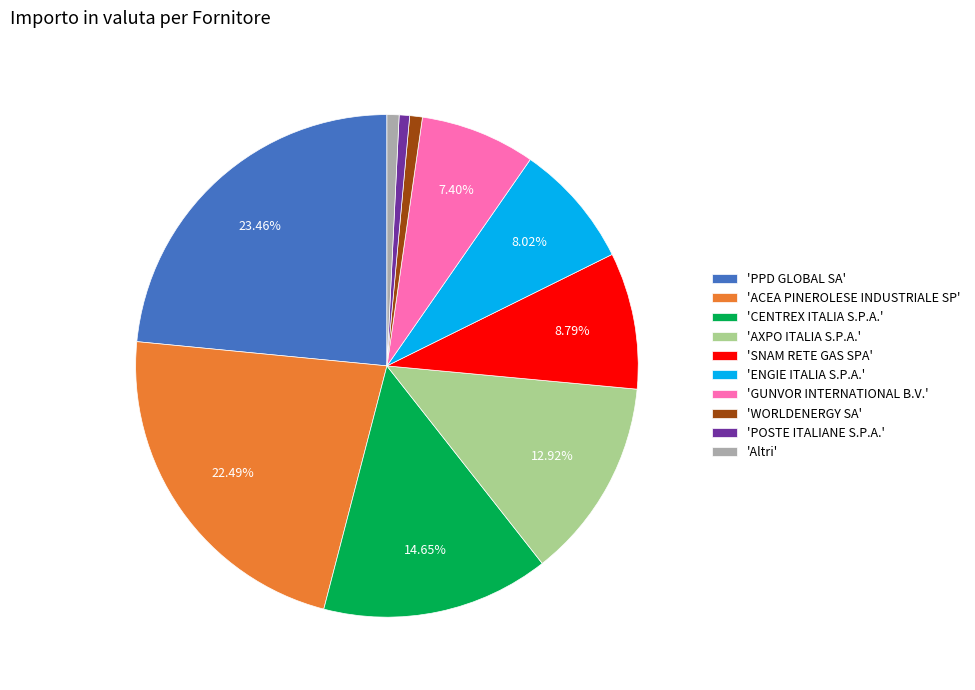

Which category has the biggest portion of the pie?

'PPD GLOBAL SA'